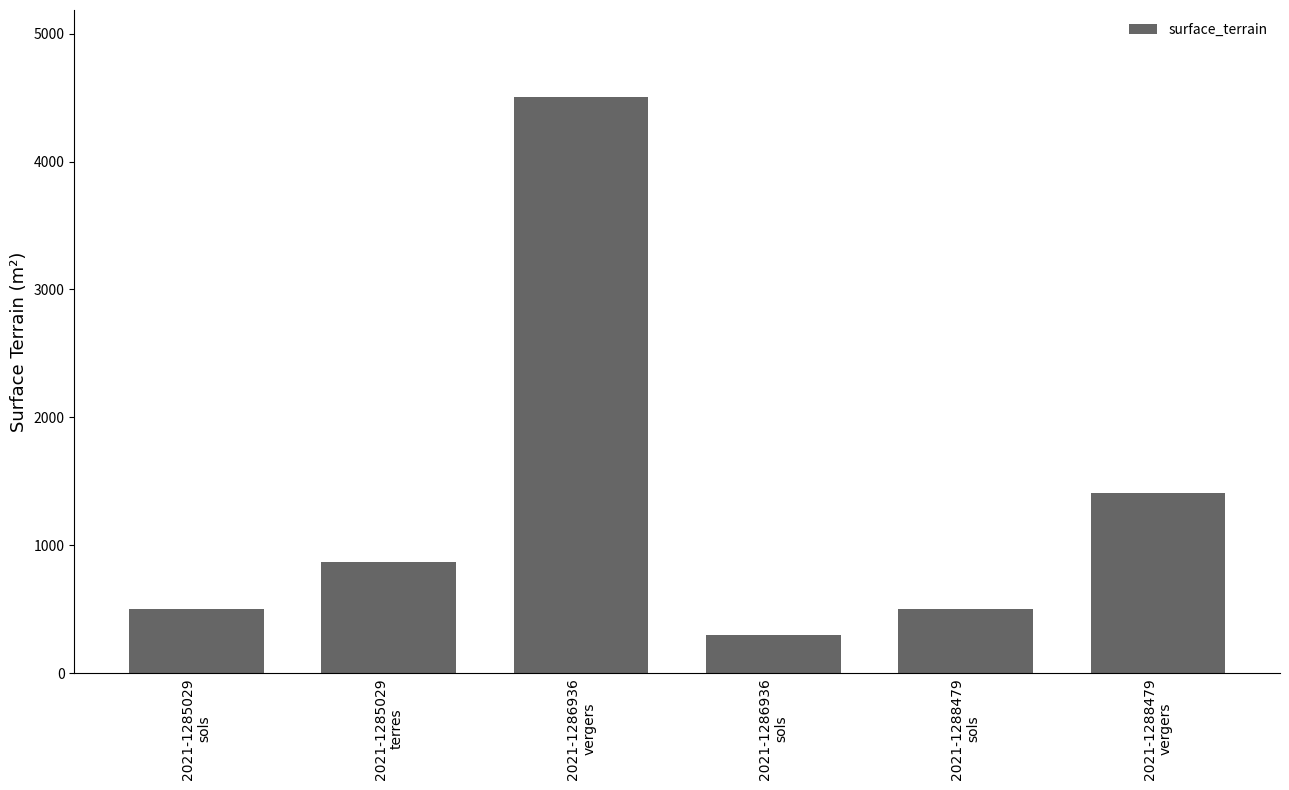

What is the sum of all values?

8092